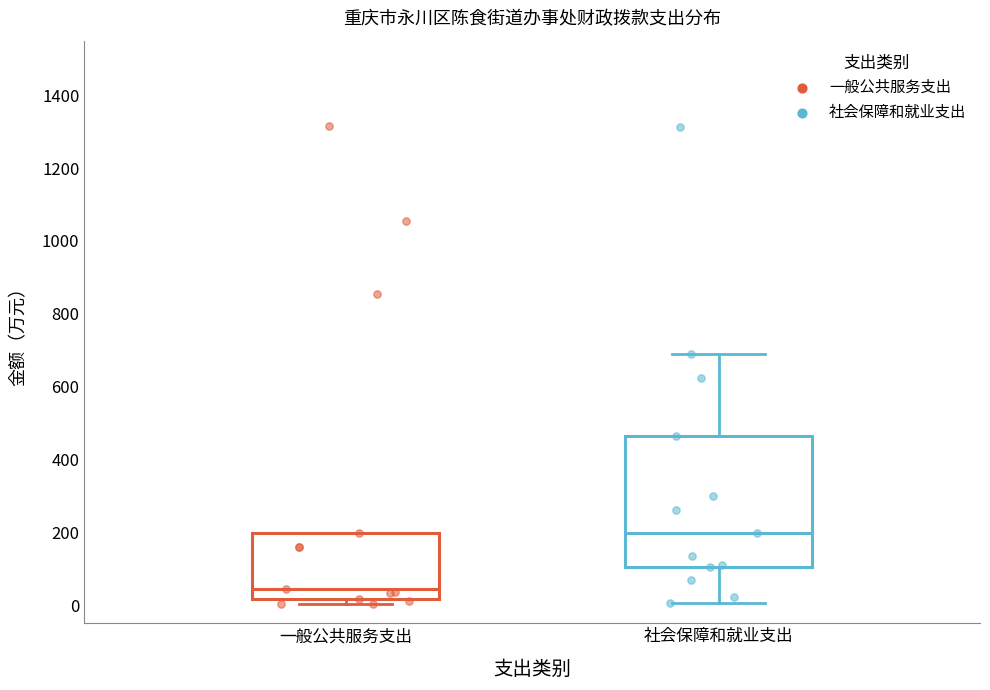

Which box's median line is the highest?

社会保障和就业支出